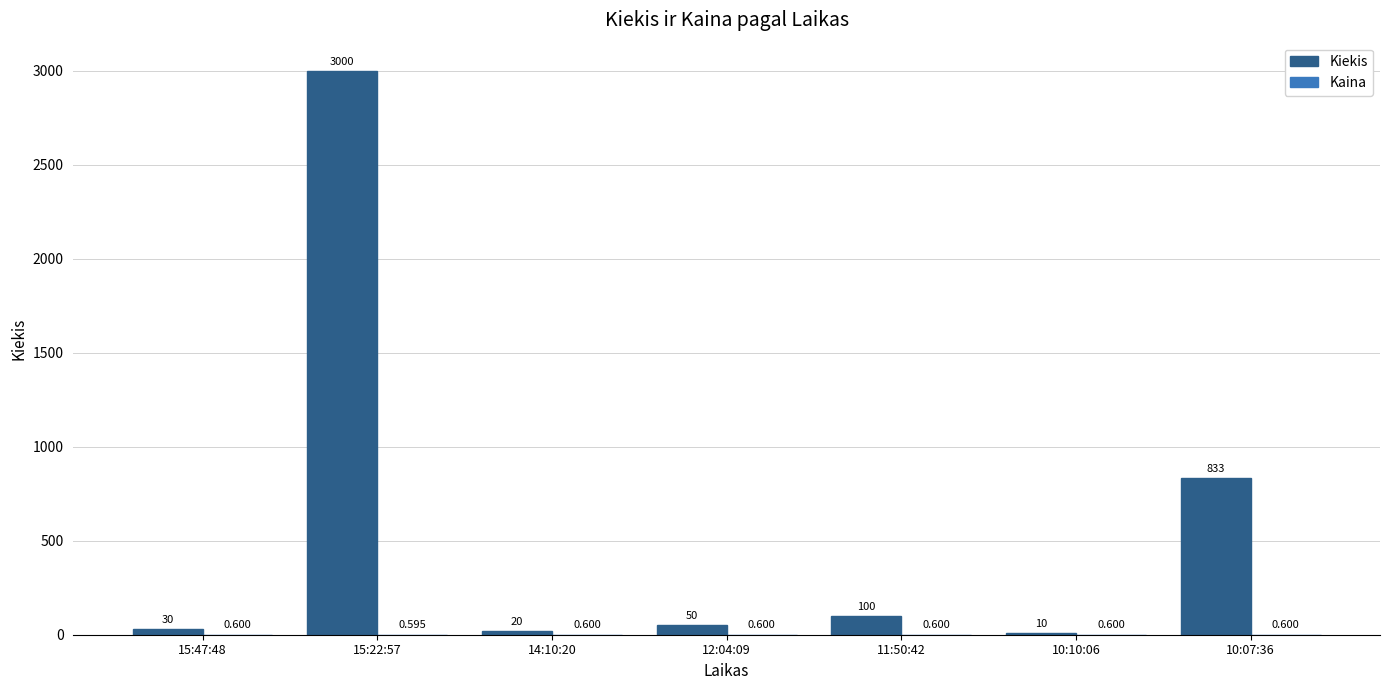

Are the bars horizontal?

No